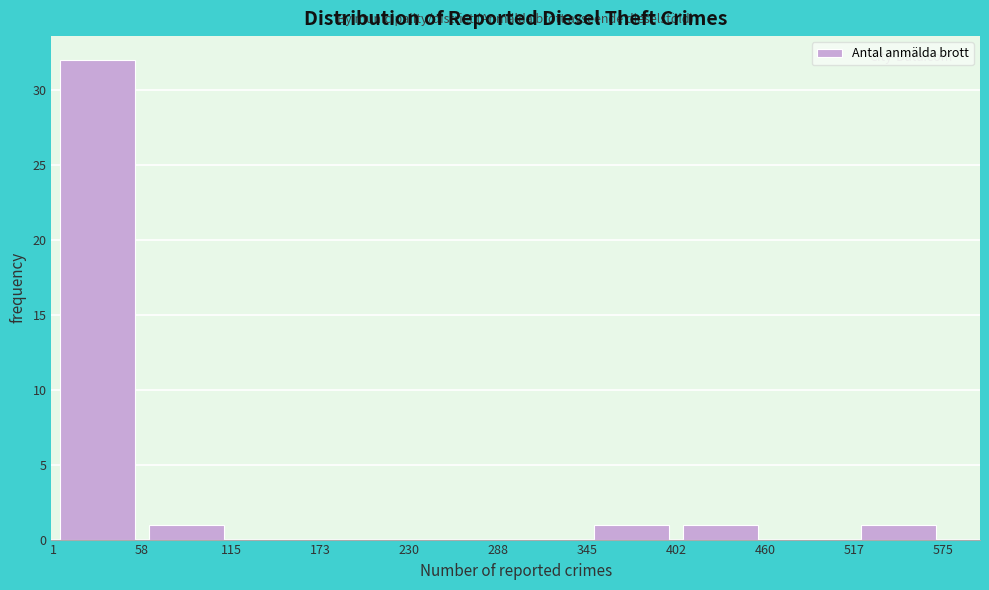

Which range on the x-axis has the tallest bar?

1 to 58